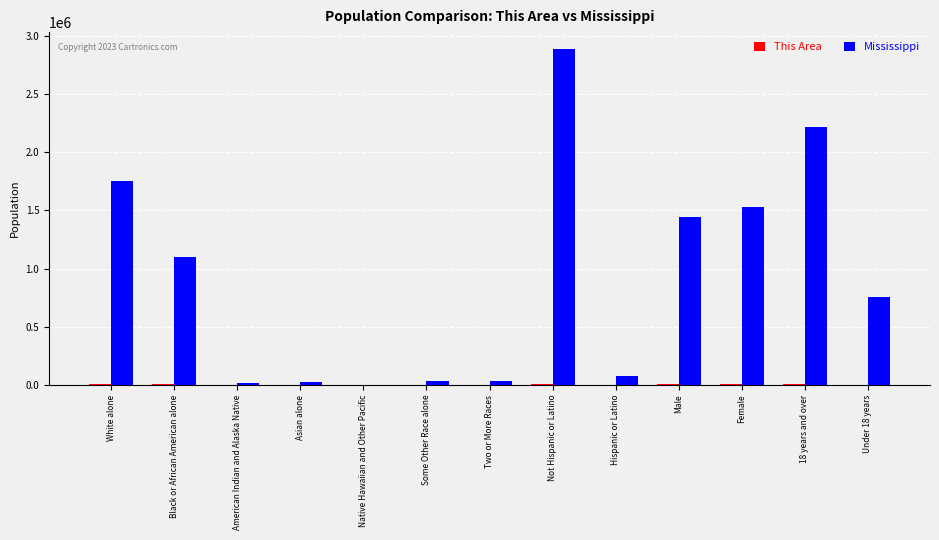

True or false: Mississippi has a value of 81481 at Hispanic or Latino.

True